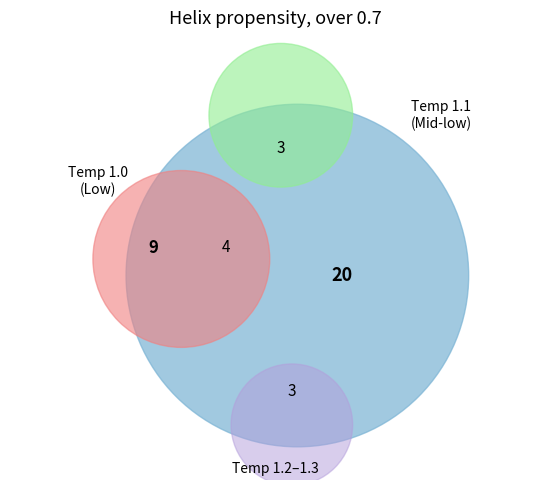

Does 6 account for over 50% of the chart?

No